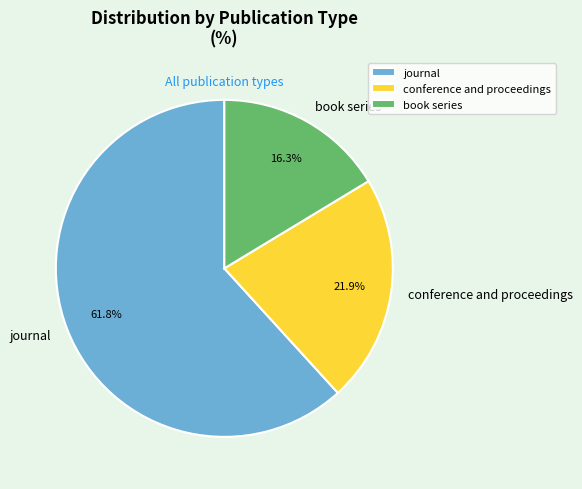

How much of the chart is everything except conference and proceedings?

78.1%